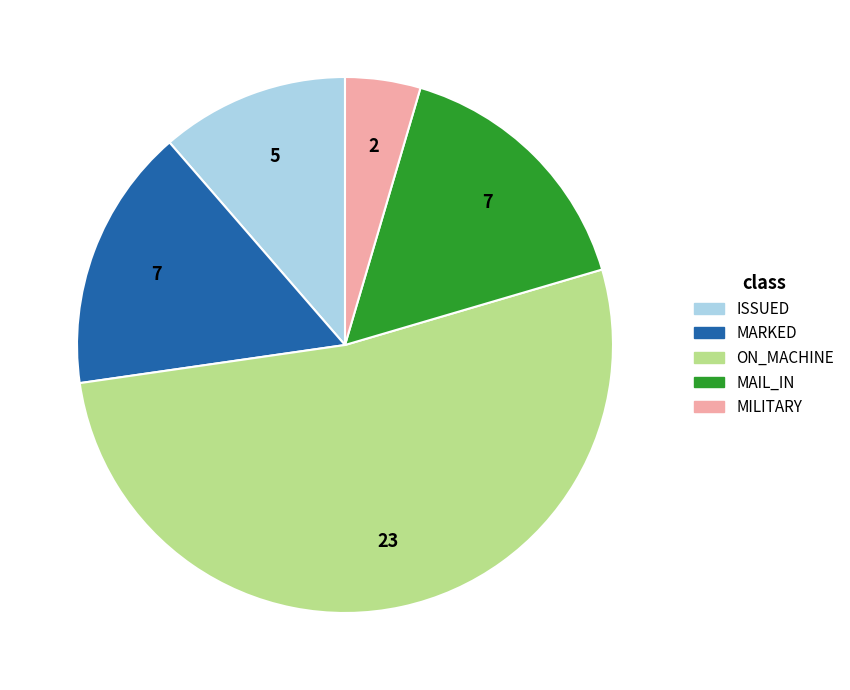

How many segments does this pie chart have?

5